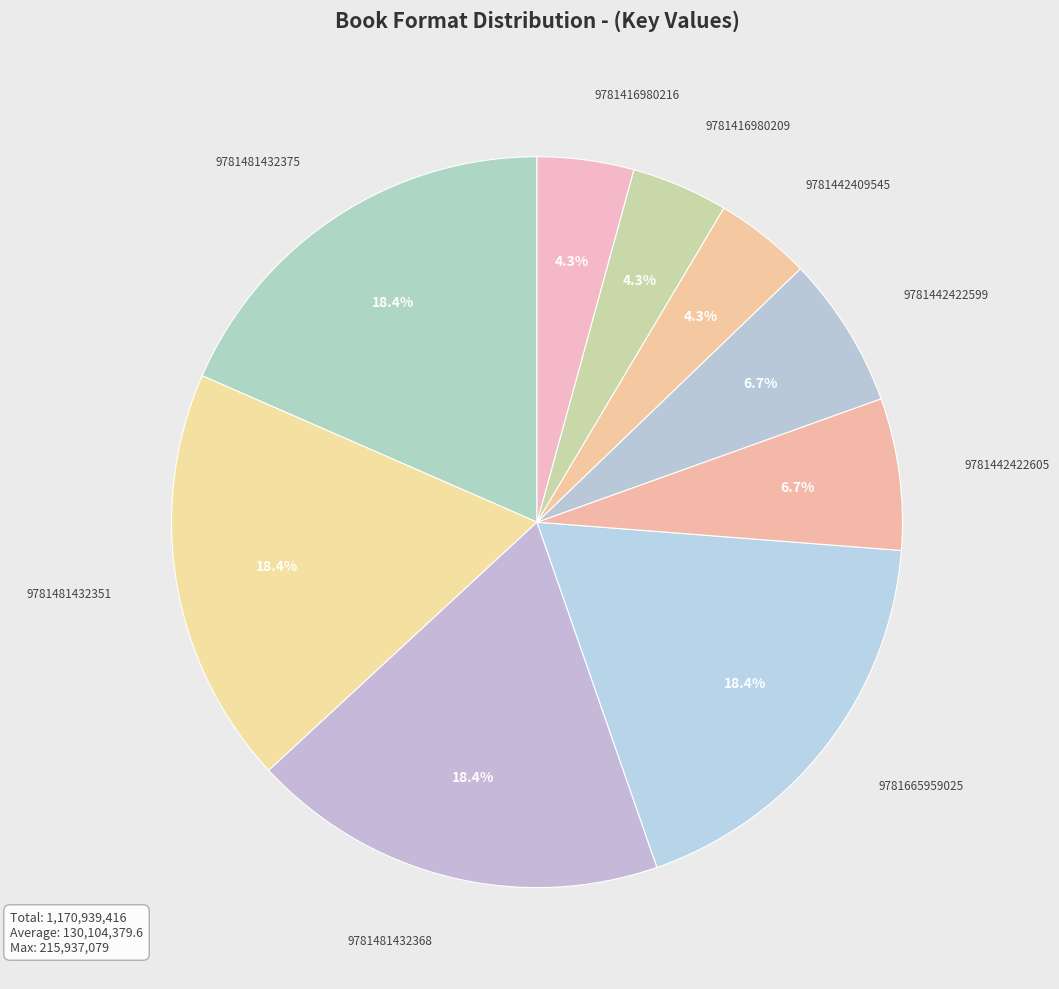

How many slices are in this pie chart?

9